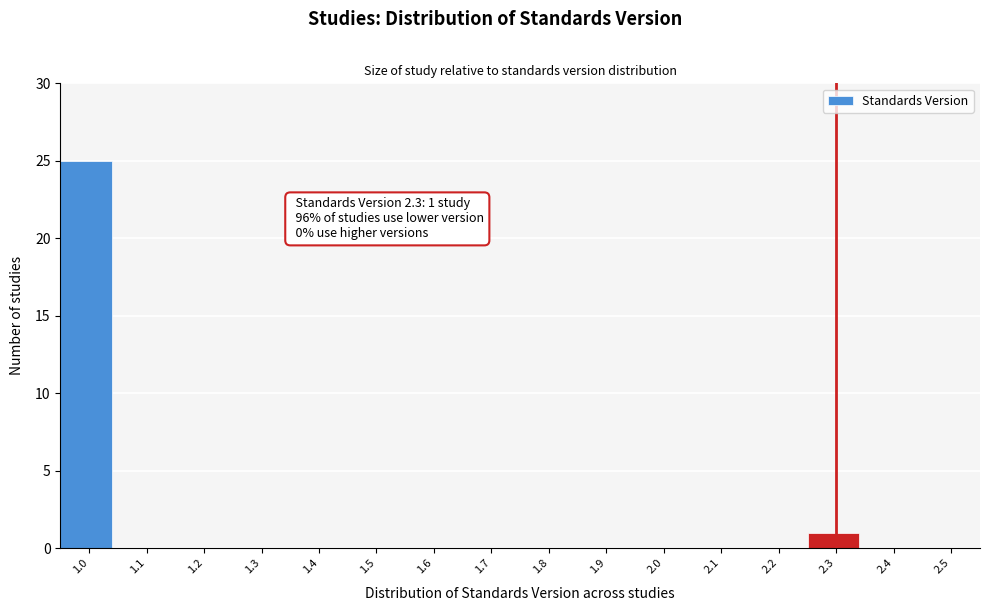

Which range on the x-axis has the tallest bar?

0.95 to 1.05